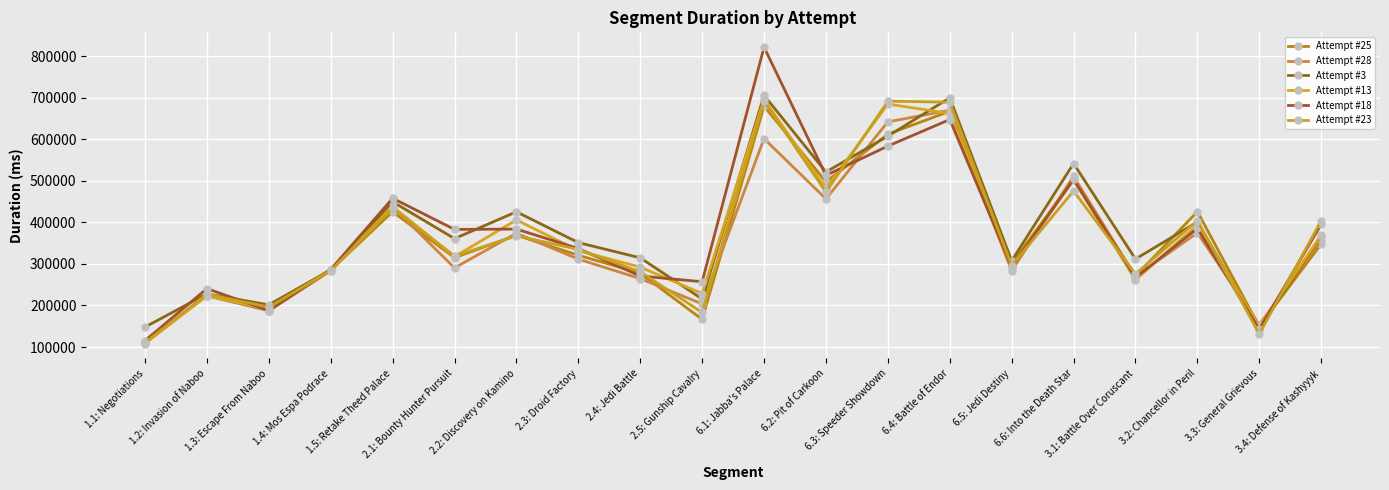

At which category does Attempt #28 reach its first local peak?

1.2: Invasion of Naboo